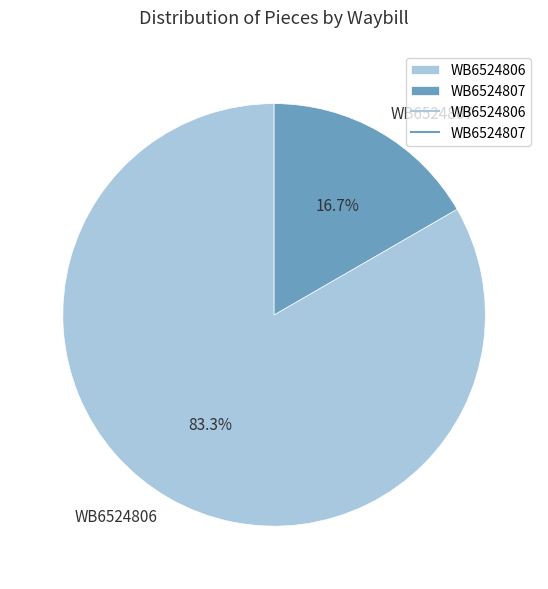

Combined, what portion of the pie is WB6524806 and WB6524807?

100.0%